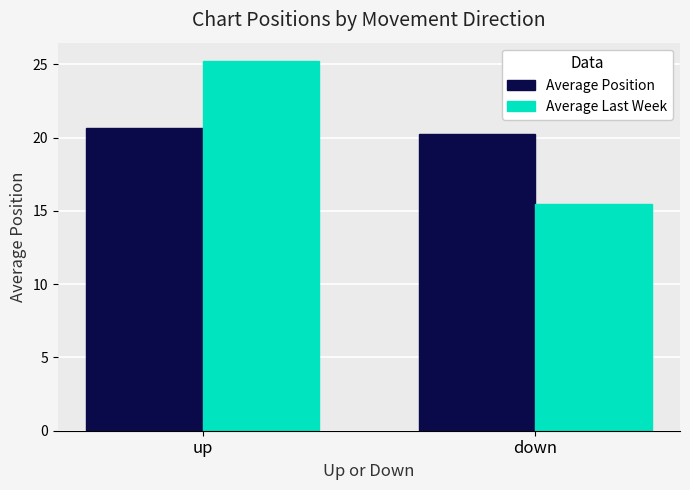

What is the highest value of the Average Last Week series?

25.2